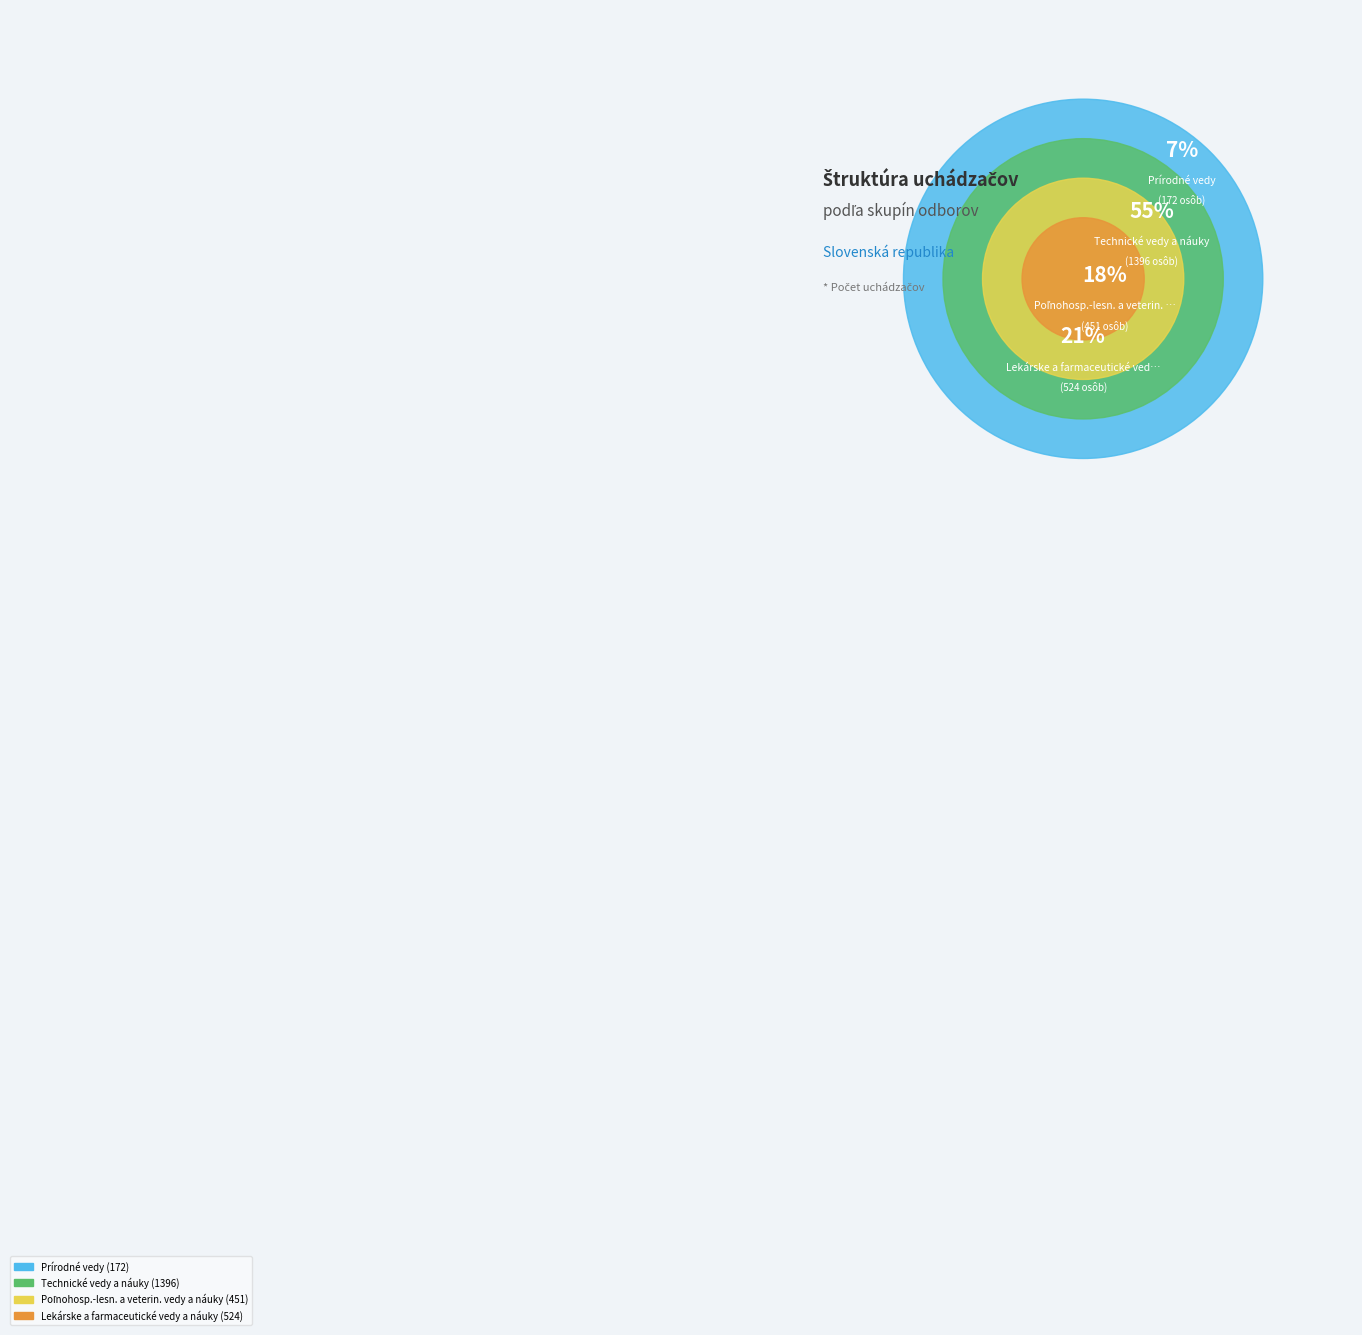

Between Lekárske a farmaceutické vedy a náuky and Poľnohosp.-lesn. a veterin. vedy a náuky, which is larger?

Lekárske a farmaceutické vedy a náuky